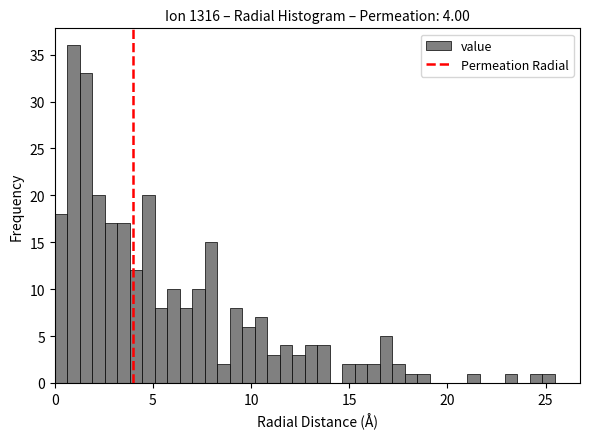

Around what value on the x-axis is the tallest bar? Give the approximate position of its centre, as read against the axis.

1.0